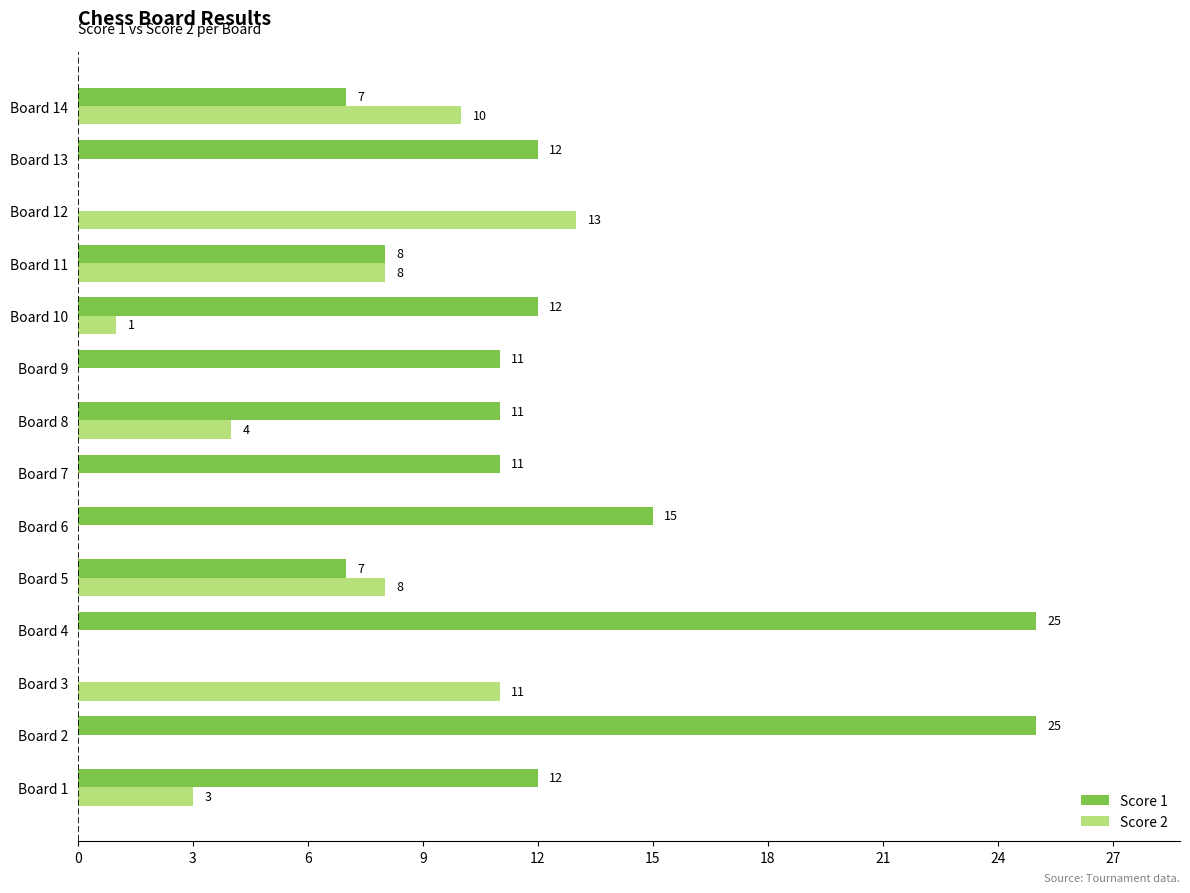

Which series changed the most between Board 6 and Board 12?

Score 1